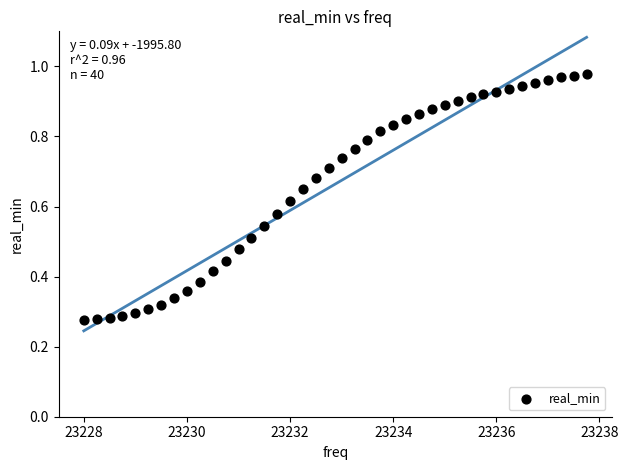

What is the range of X values (max minus min)?

9.8